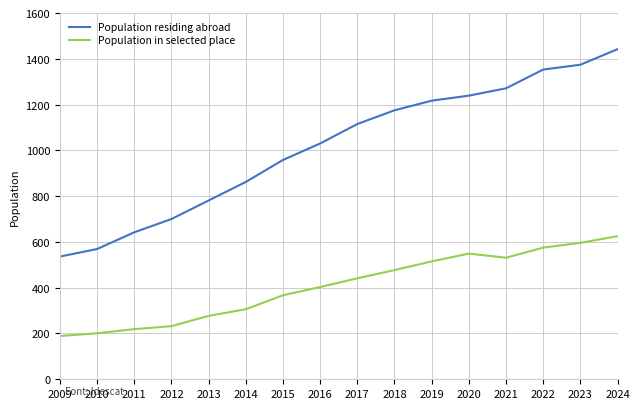

Reading left to right, list all the values displayed in this chart.

Population residing abroad: 2009=536	2010=569	2011=642	2012=700	2013=781	2014=862	2015=958	2016=1030	2017=1115	2018=1175	2019=1217	2020=1239	2021=1271	2022=1353	2023=1374	2024=1442
Population in selected place: 2009=189	2010=201	2011=219	2012=232	2013=277	2014=306	2015=367	2016=403	2017=441	2018=477	2019=515	2020=549	2021=531	2022=575	2023=596	2024=625